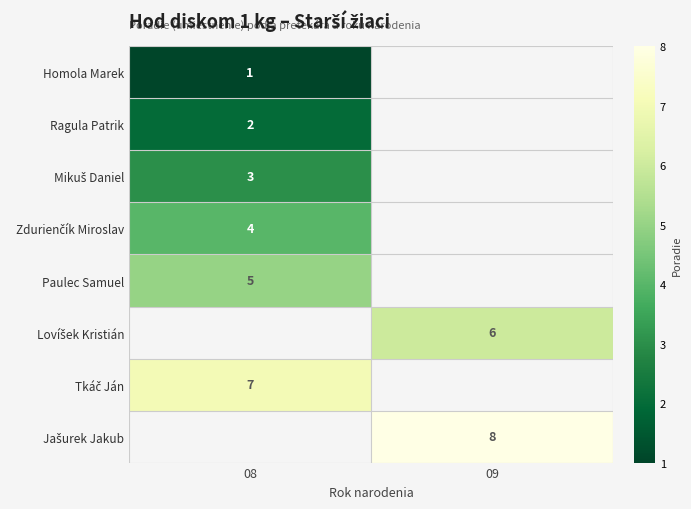

The Ragula Patrik series shows 2 at 08. True or false?

True